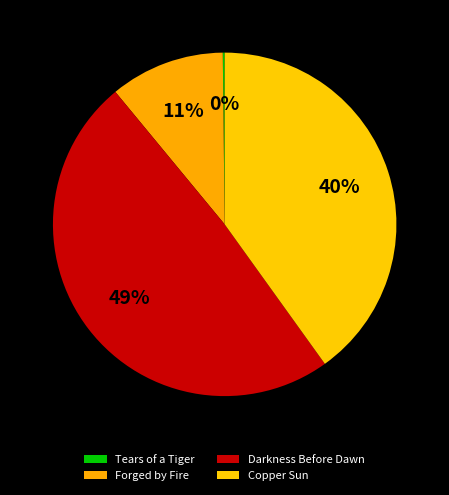

Approximately how many times larger is the value at Copper Sun compared to Darkness Before Dawn?

0.8